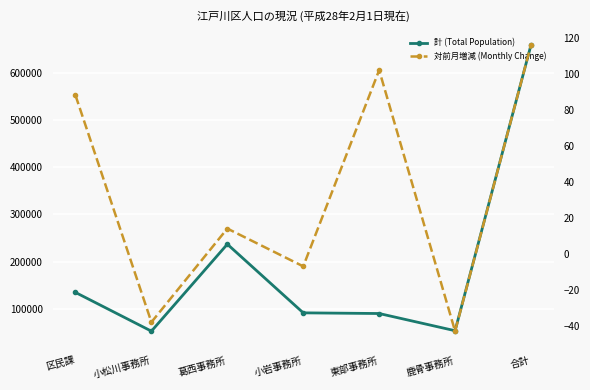

What position from the right is 鹿骨事務所?

2